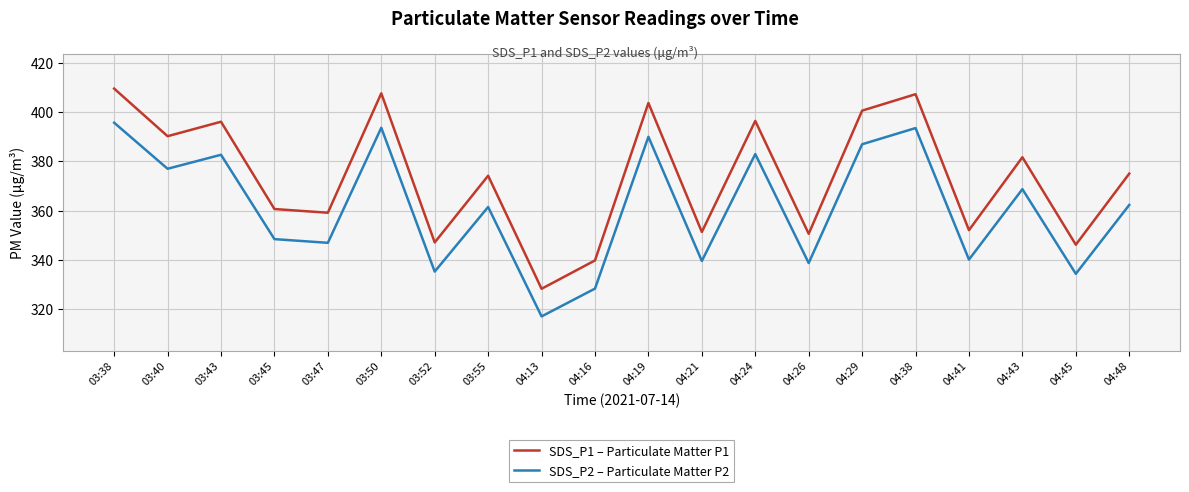

The SDS_P1 – Particulate Matter P1 series shows 555.6 at 04:41. True or false?

False